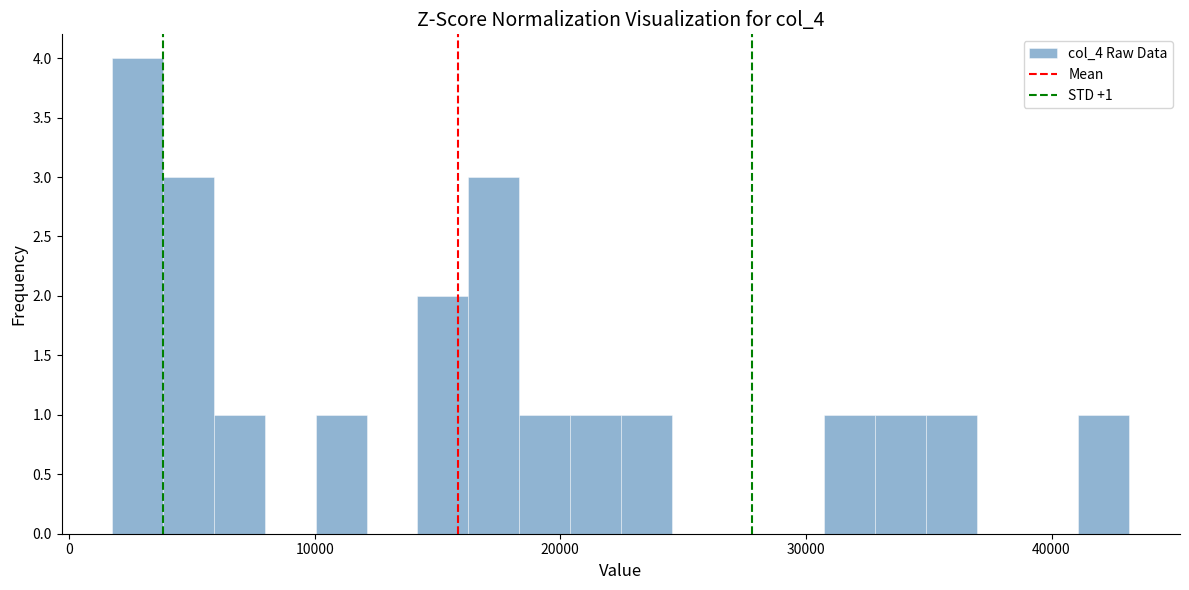

Read against the x-axis, roughly where is the centre of the tallest bar?

3000